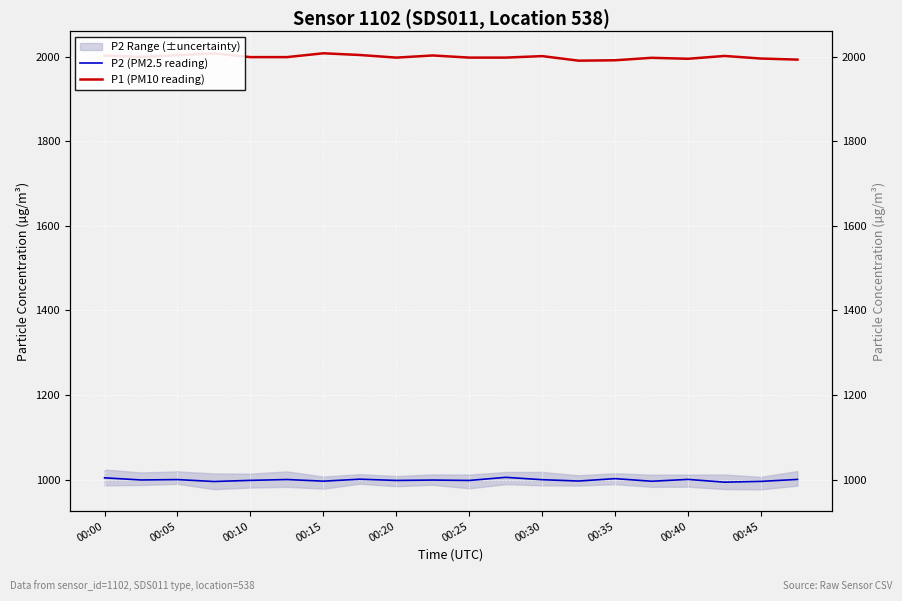

At 11, list the series in order from smallest to largest.

P2 (PM2.5 reading), P1 (PM10 reading)